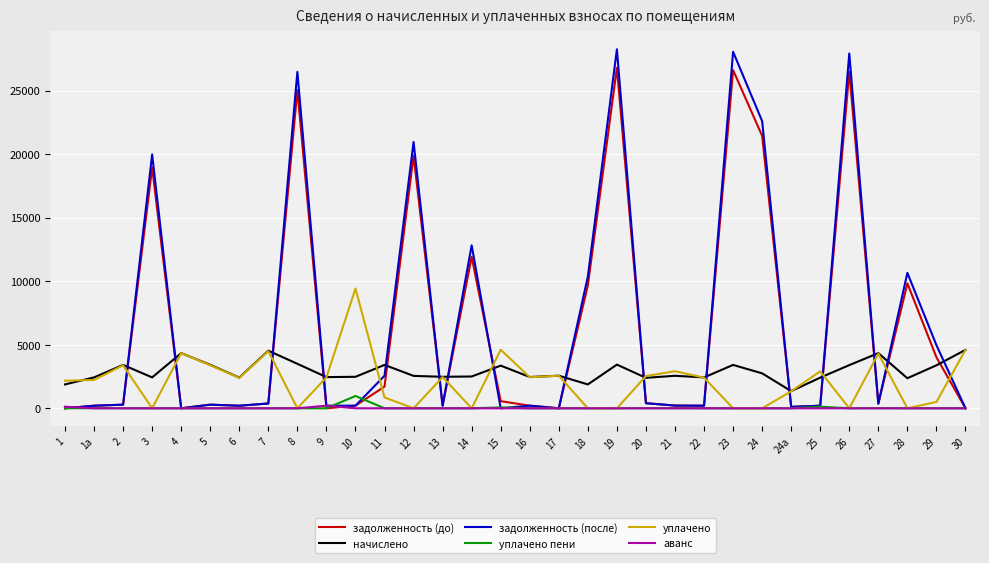

True or false: начислено has more than 0 interior local peaks.

True